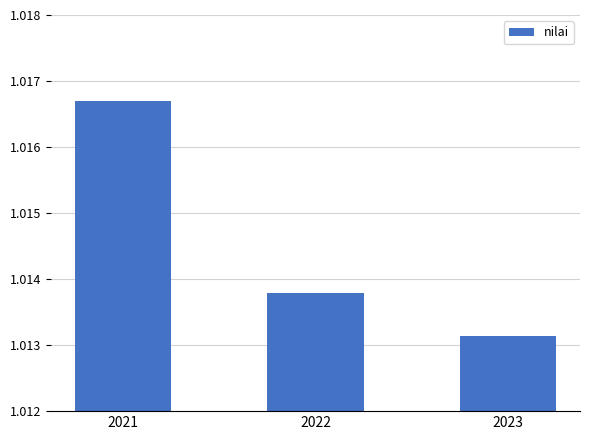

How many bars are there in total?

3